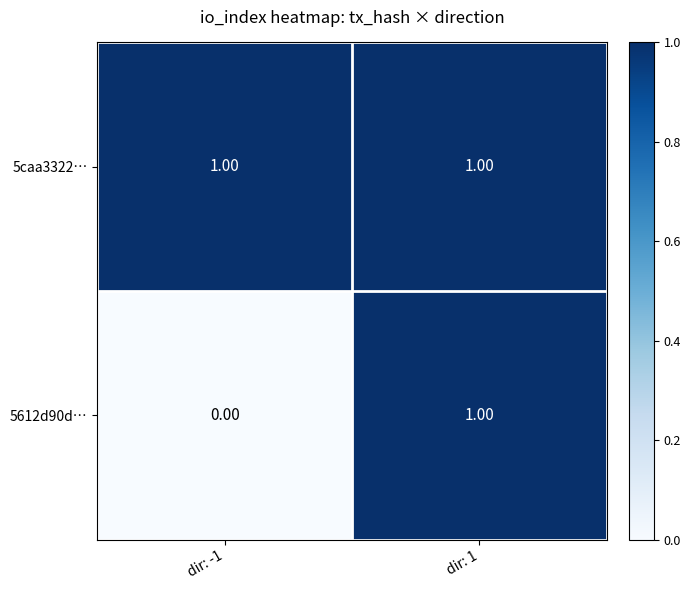

At dir: -1, list the series in order from smallest to largest.

5612d90d…, 5caa3322…